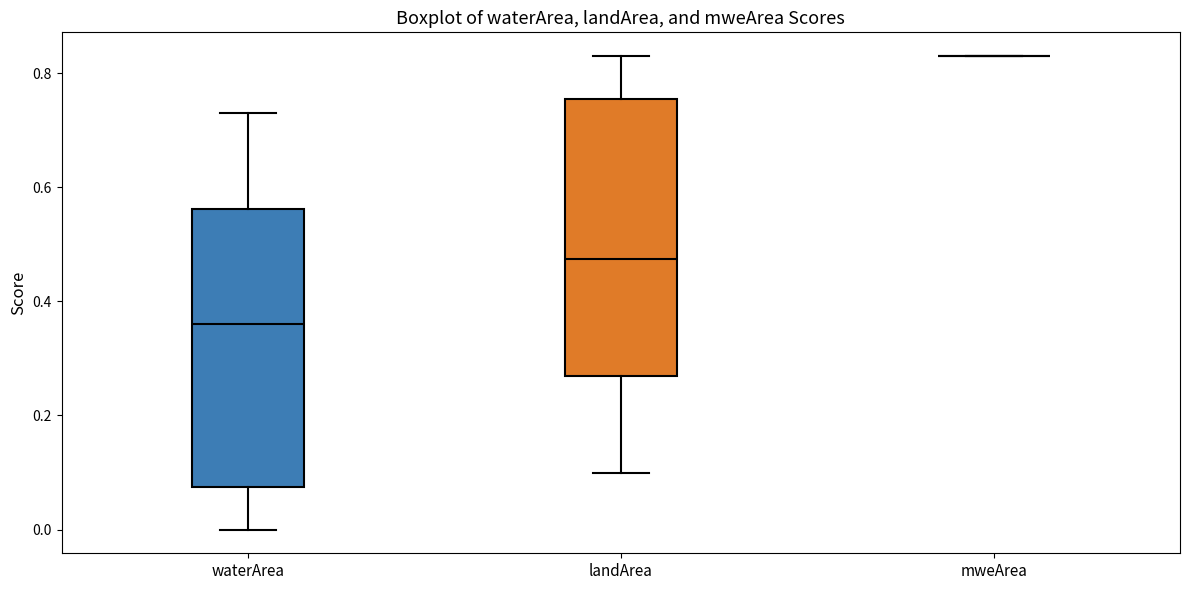

Where is the upper edge of the box for waterArea on the y-axis? The values are not printed on the chart, so give them approximately, as read against the axis.

0.56